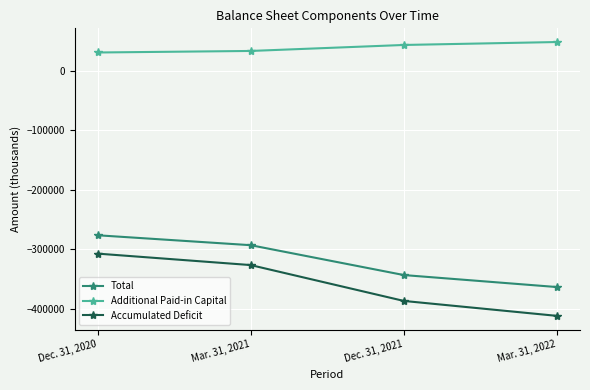

What is the greatest value displayed?

48429